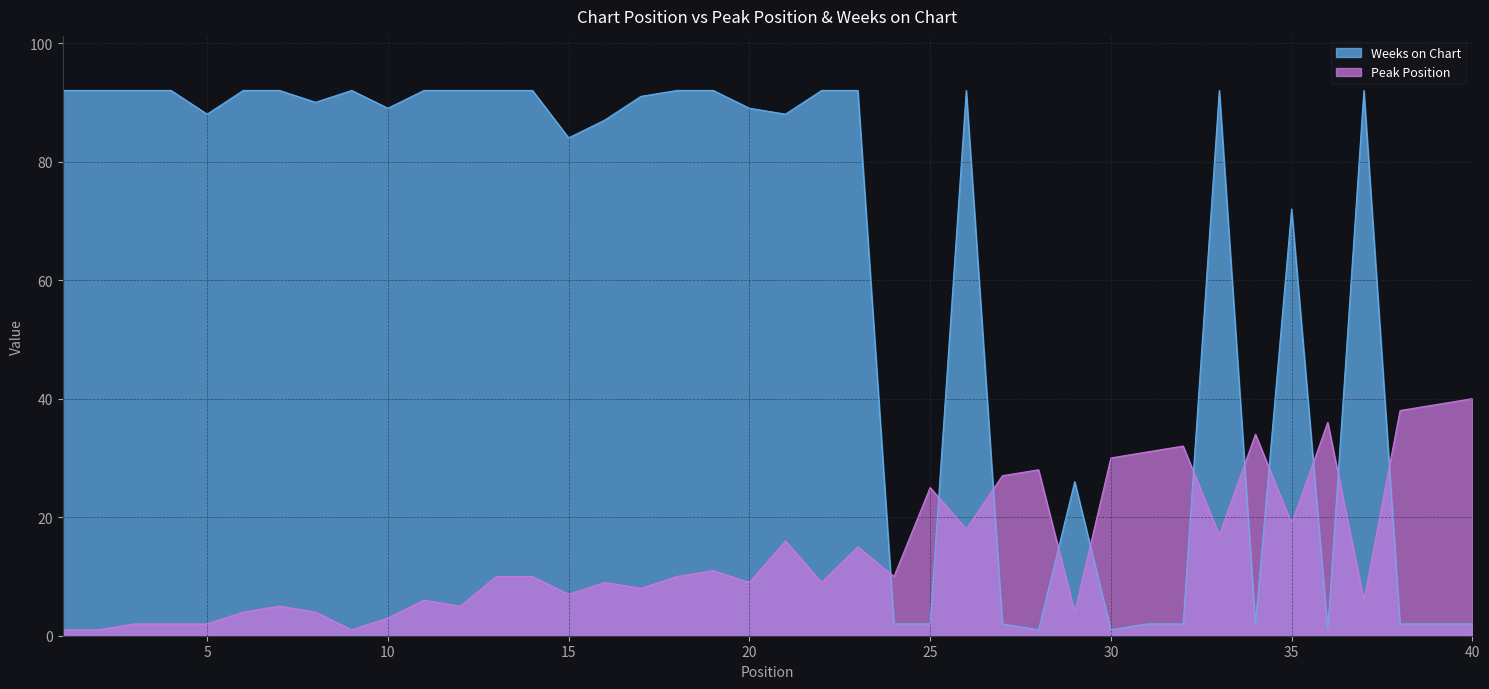

Reading left to right, extract all data points from this chart.

Peak Position: 1=1	2=1	3=2	4=2	5=2	6=4	7=5	8=4	9=1	10=3	11=6	12=5	13=10	14=10	15=7	16=9	17=8	18=10	19=11	20=9	21=16	22=9	23=15	24=10	25=25	26=18	27=27	28=28	29=4	30=30	31=31	32=32	33=17	34=34	35=19	36=36	37=6	38=38	39=39	40=40
Weeks on Chart: 1=92	2=92	3=92	4=92	5=88	6=92	7=92	8=90	9=92	10=89	11=92	12=92	13=92	14=92	15=84	16=87	17=91	18=92	19=92	20=89	21=88	22=92	23=92	24=2	25=2	26=92	27=2	28=1	29=26	30=1	31=2	32=2	33=92	34=2	35=72	36=1	37=92	38=2	39=2	40=2